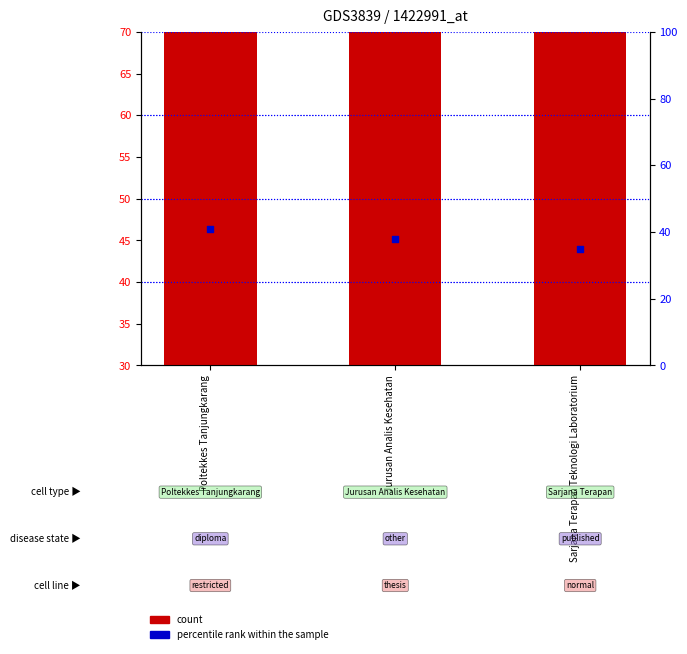

At which category is the sum across all series the highest?

Poltekkes Tanjungkarang